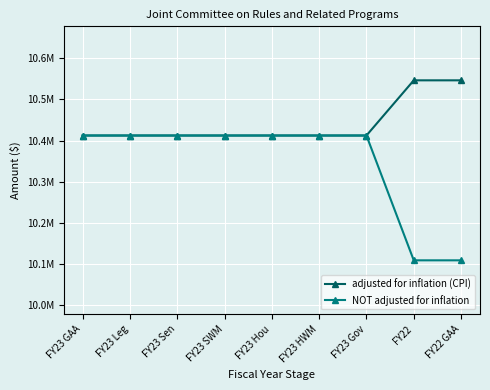

Is this an area chart (filled region under the line)?

No